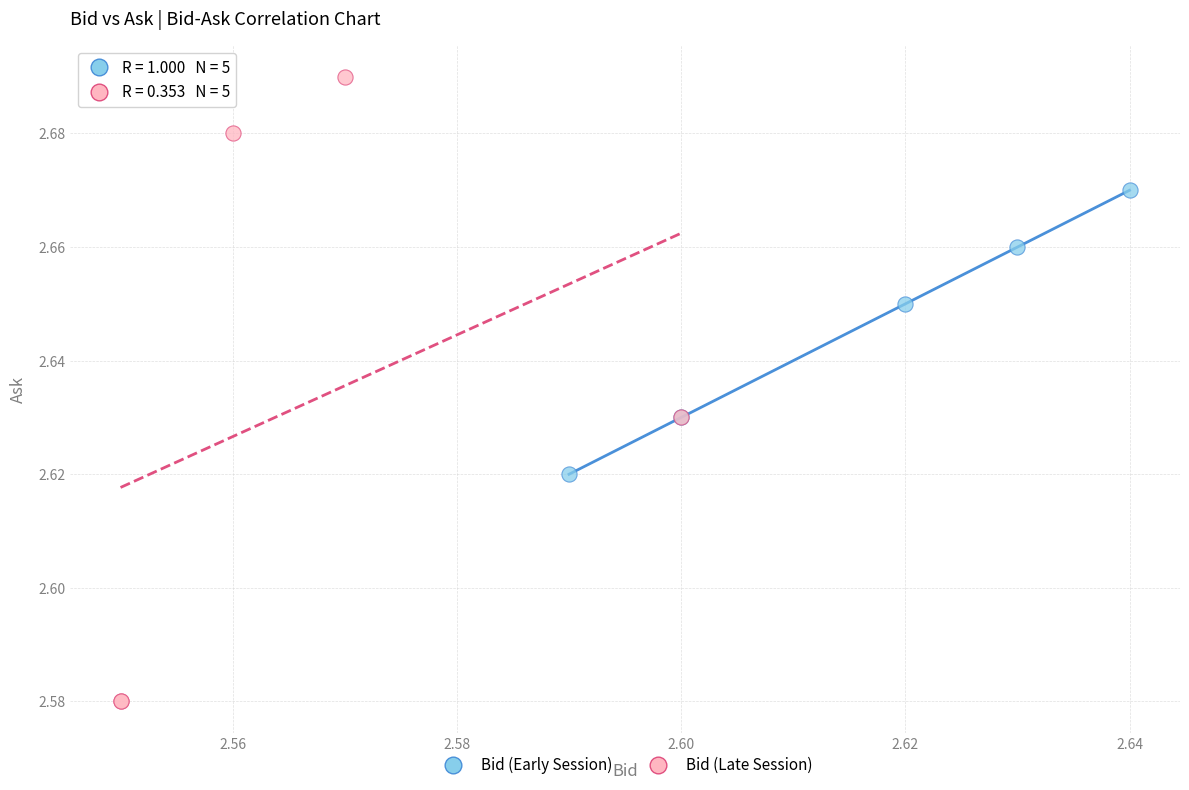

Which series reaches the maximum Y coordinate?

Bid (Late Session)